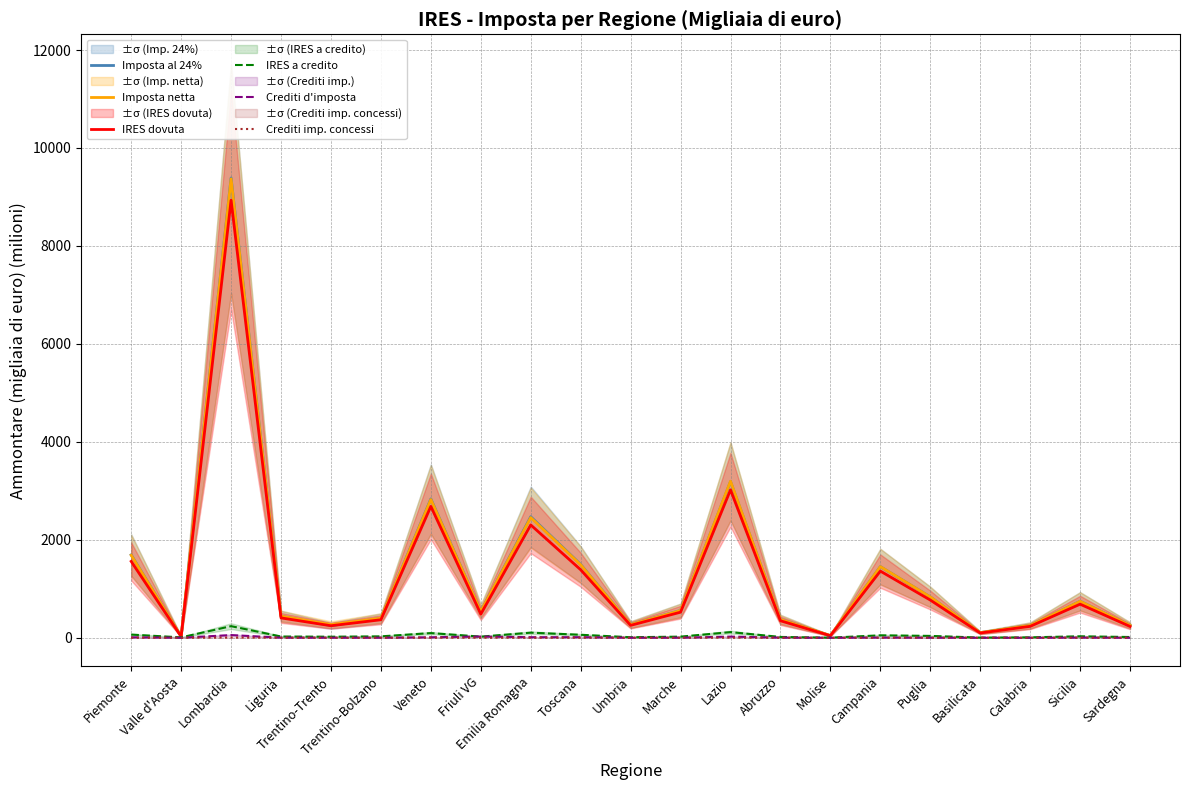

How many lines are shown in the chart?

6